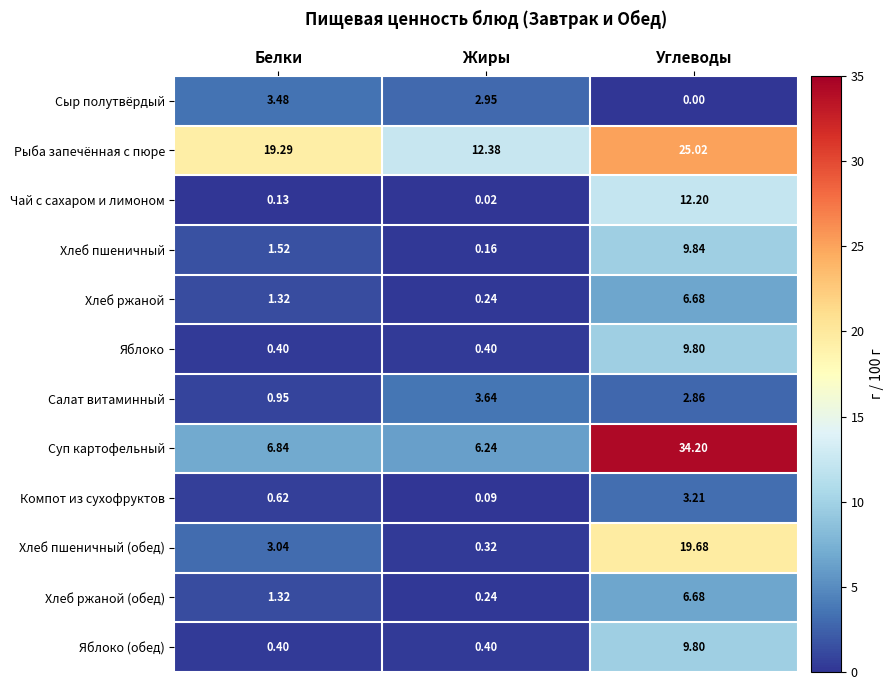

At which label does Рыба запечённая с пюре reach its peak?

Углеводы